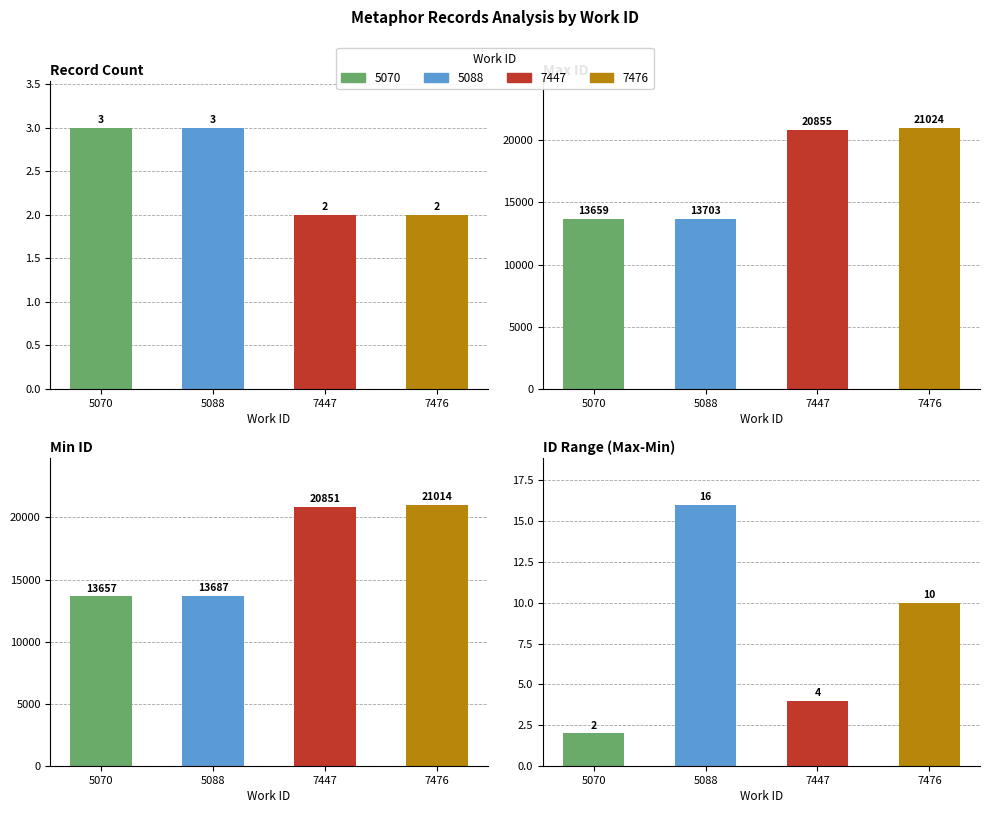

At 5070, list the series in order from smallest to largest.

ID Range (Max-Min), Record Count, Min ID, Max ID